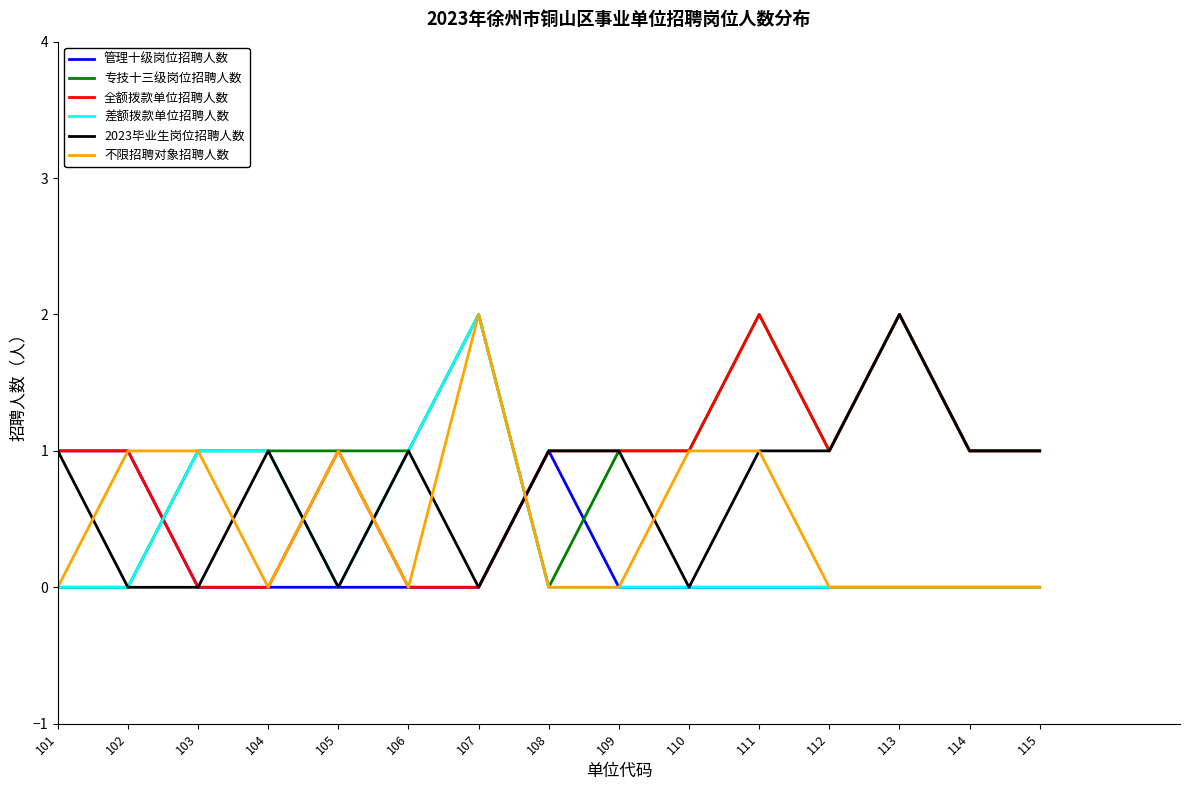

Is it true that 不限招聘对象招聘人数 equals 0 at 108?

True